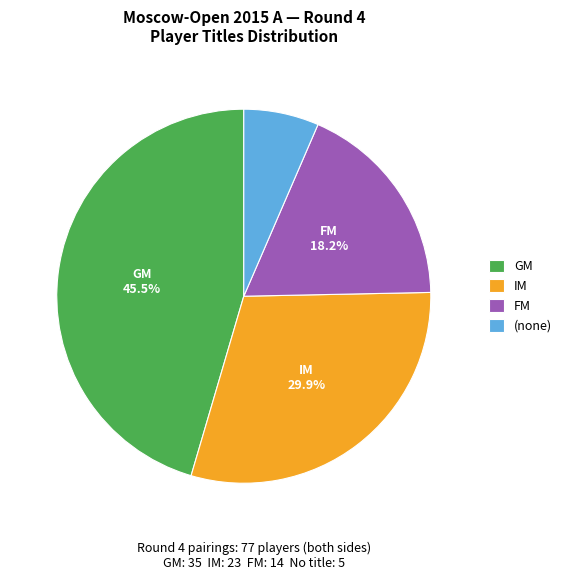

Is there a majority slice in this chart?

No